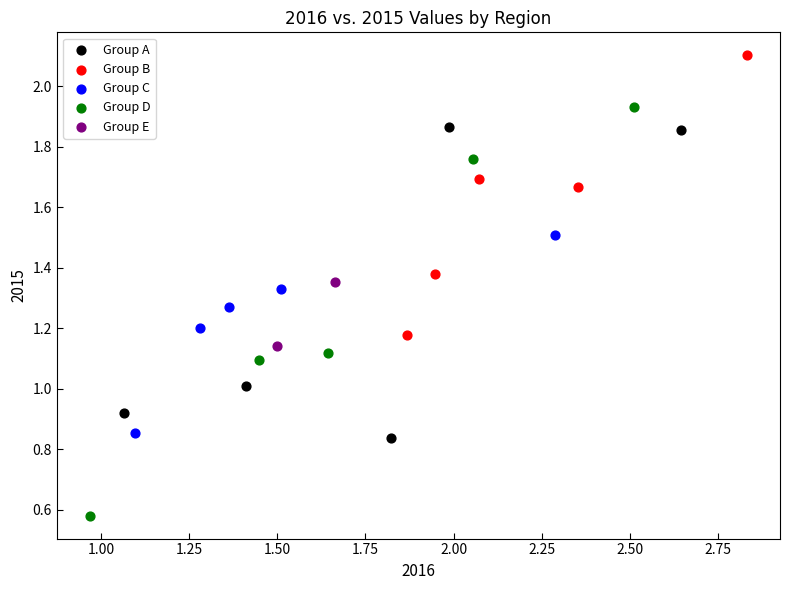

Which series reaches the minimum Y coordinate?

Group D